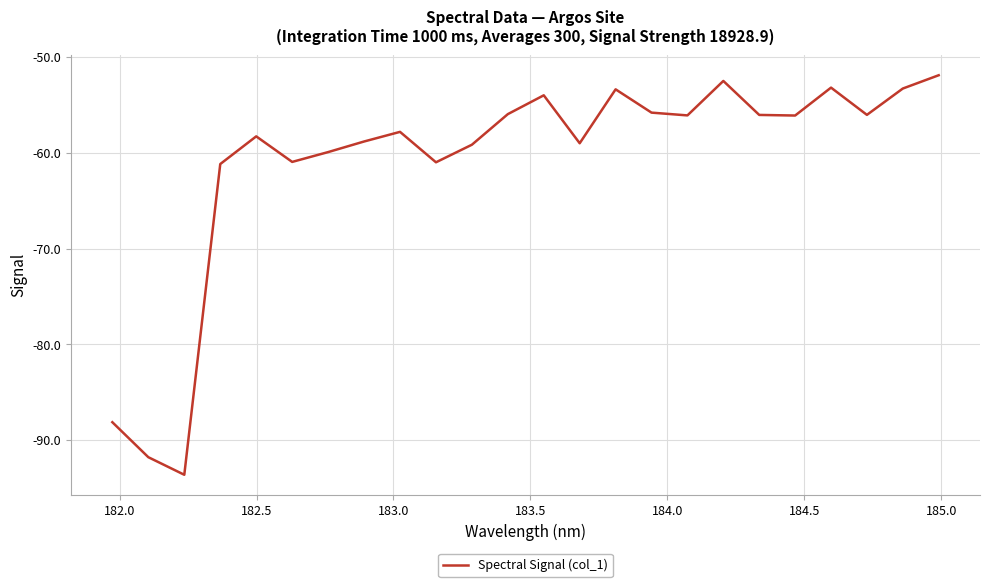

What is the maximum value shown in the chart?

-51.9